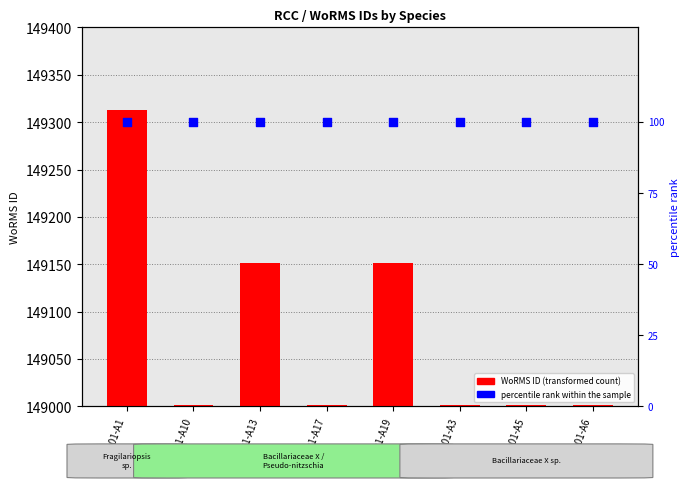

At which category is the sum across all series the highest?

TAN2101-A1